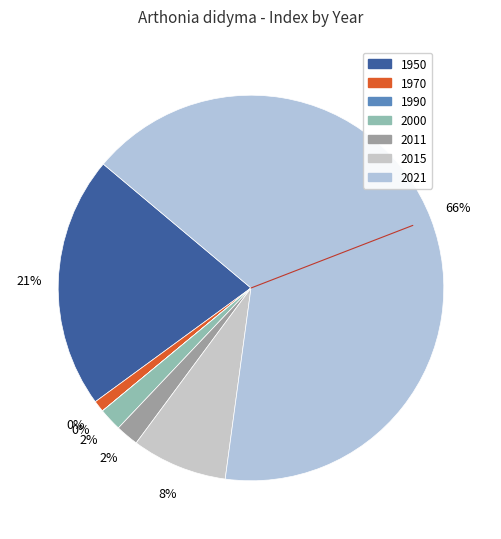

To the nearest percent, what is the difference between the 1990 and 1950 slice percentages?

21%